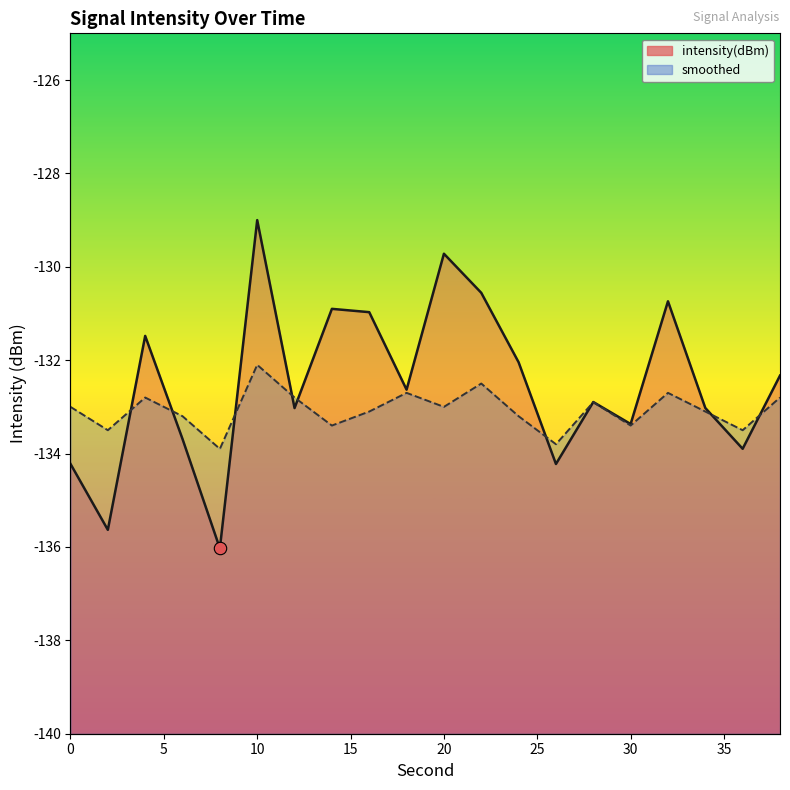

What are all the series names shown in the legend?

intensity(dBm), smoothed